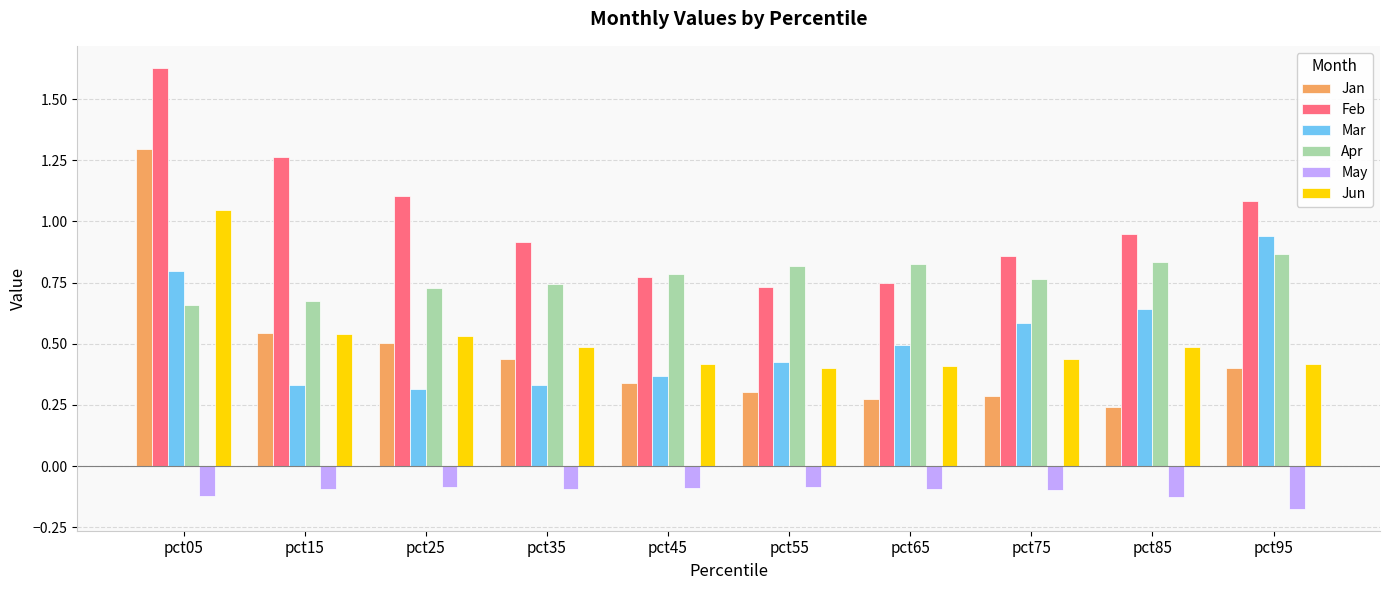

What are all the series names shown in the legend?

Jan, Feb, Mar, Apr, May, Jun